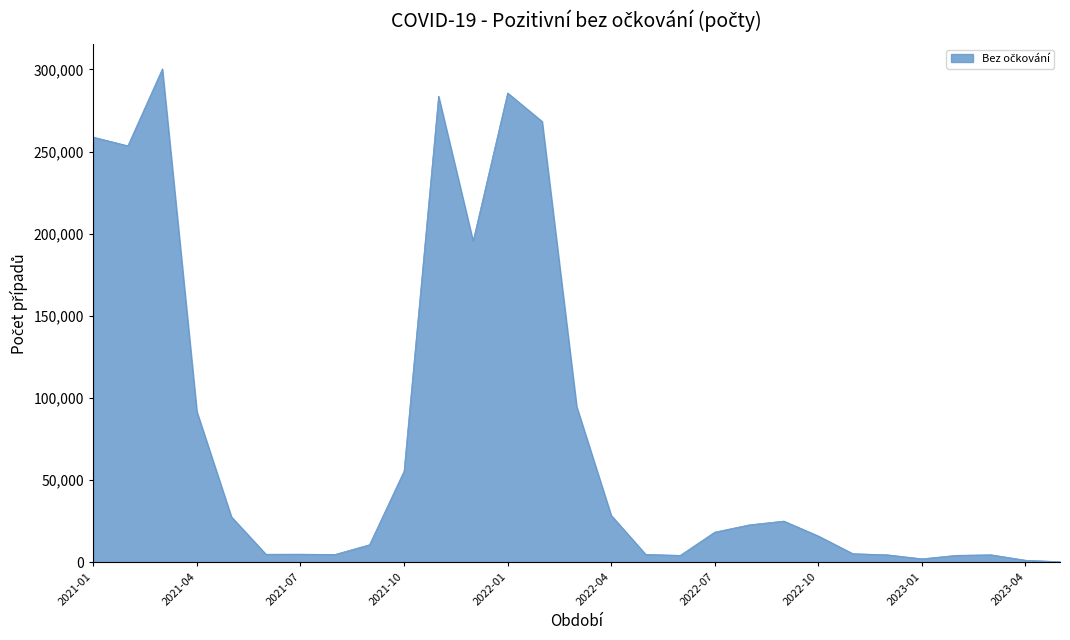

At which category does the data reach its first local peak?

2021-03